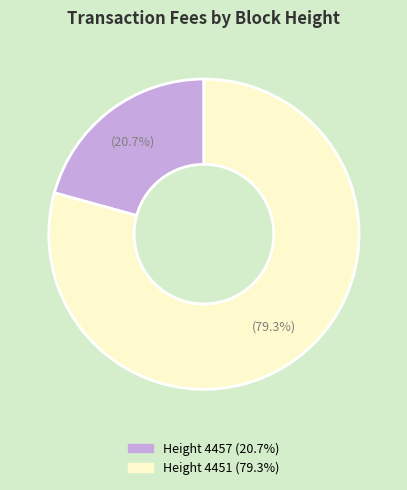

Is there any slice that represents more than half of the pie?

Yes